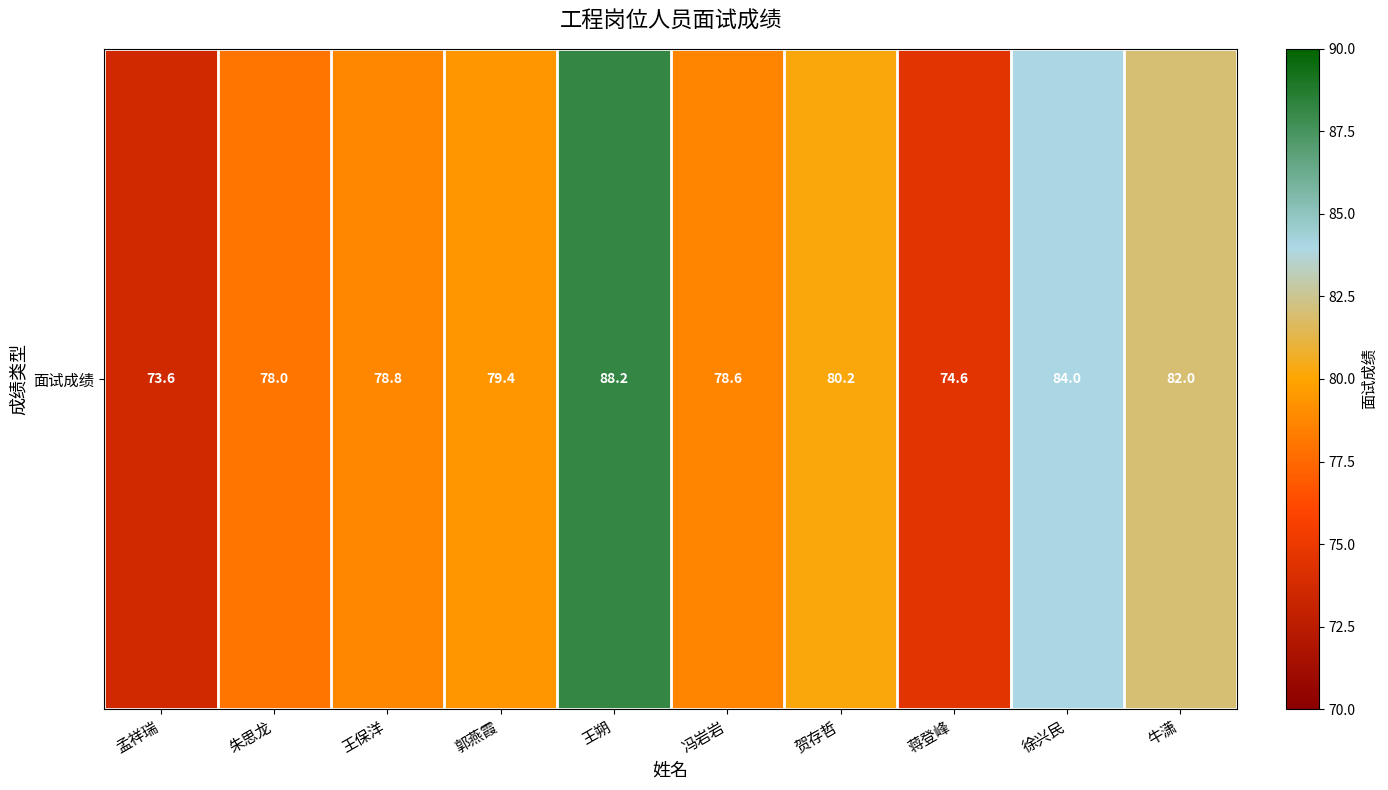

What is the sum of the values at 蒋登峰 and 孟祥瑞?

148.2